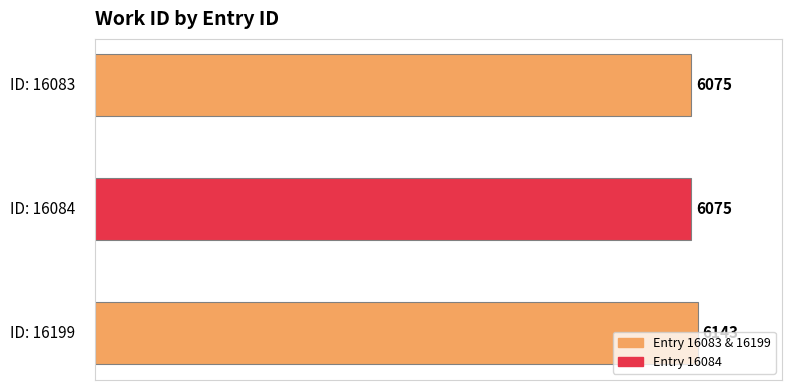

At which category does the chart reach its peak across all series?

16199